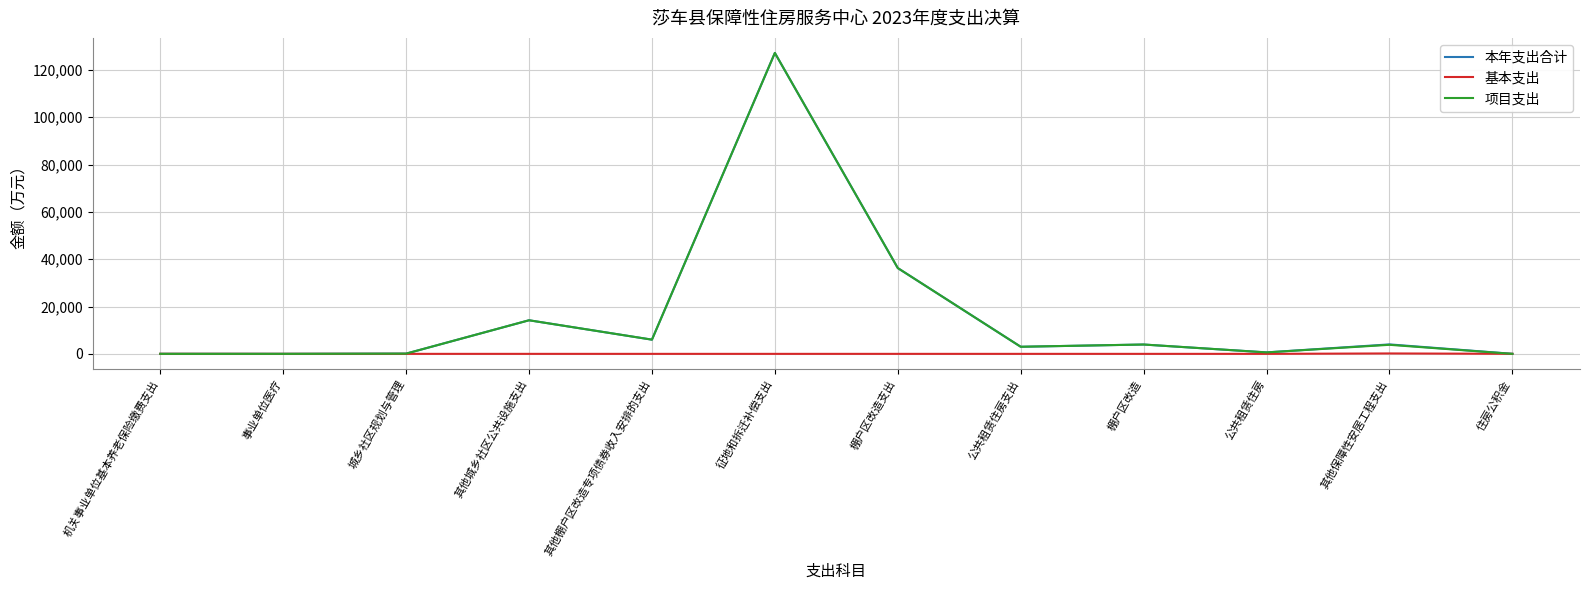

Does the chart display data point markers on the line(s)?

No